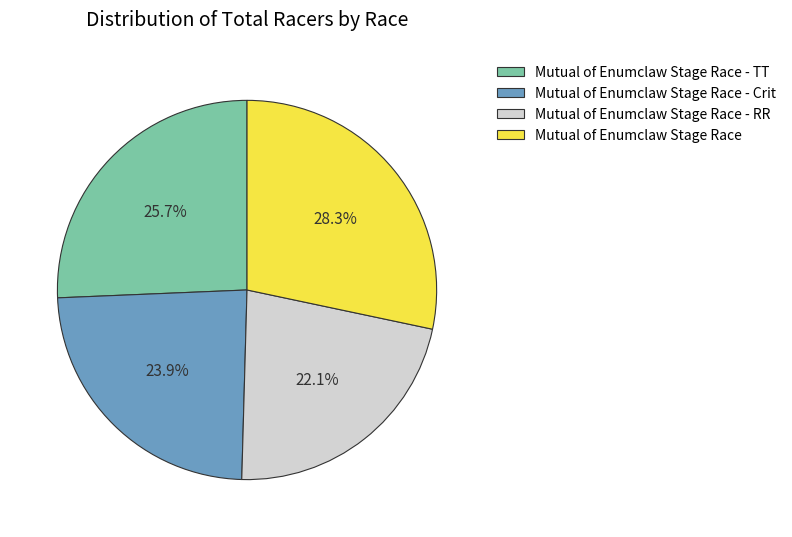

Between Mutual of Enumclaw Stage Race - Crit and Mutual of Enumclaw Stage Race - RR, which is larger?

Mutual of Enumclaw Stage Race - Crit